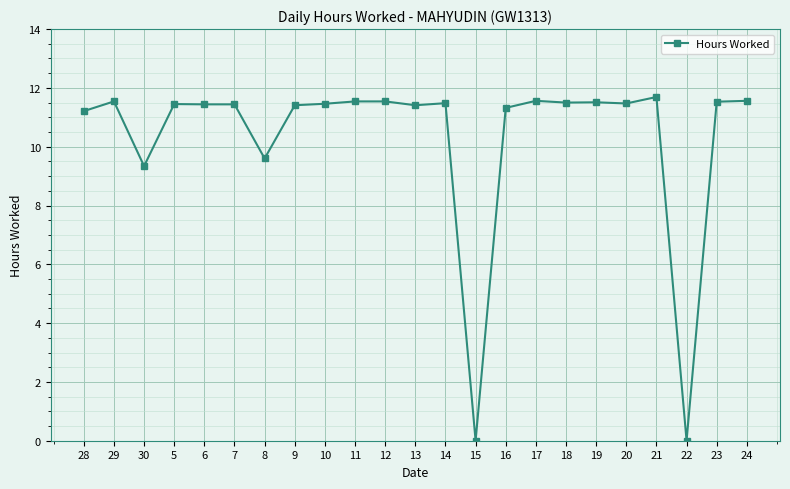

Which label corresponds to the largest value in the chart?

21